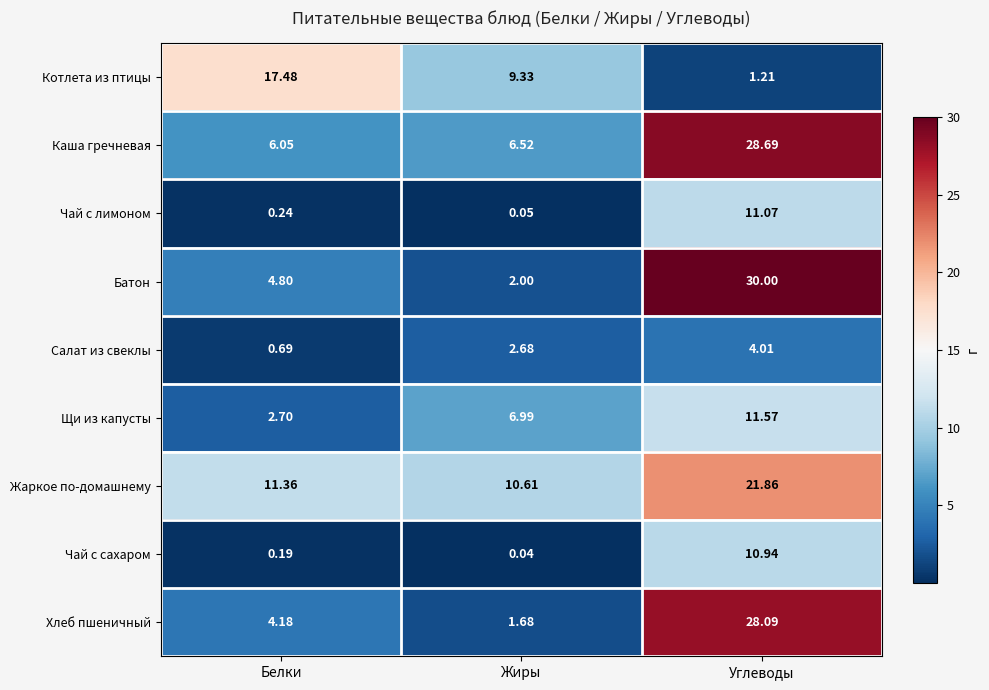

At which category is the sum across all series the highest?

Углеводы